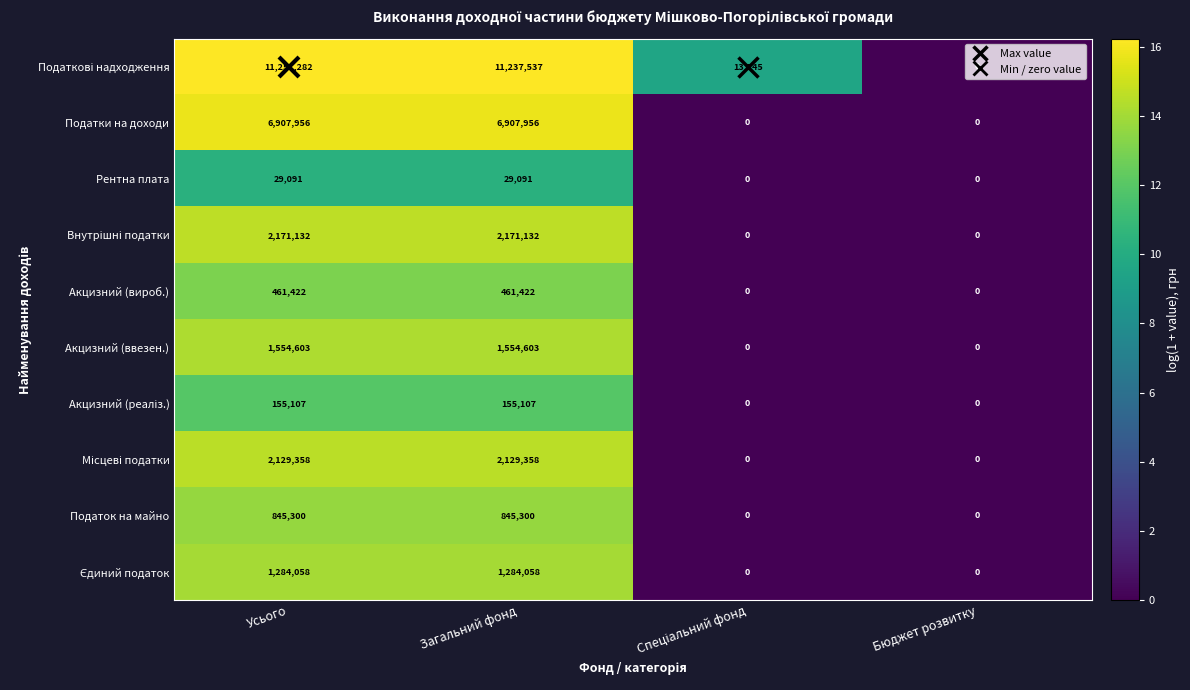

What is the sum of the Акцизний (ввезен.) values at Загальний фонд and Усього?

3109206